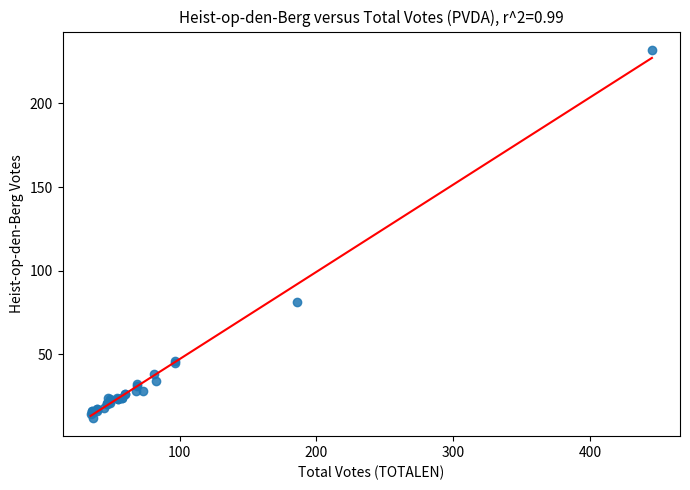

What Y value in the scatter plot is closest to 122?

81